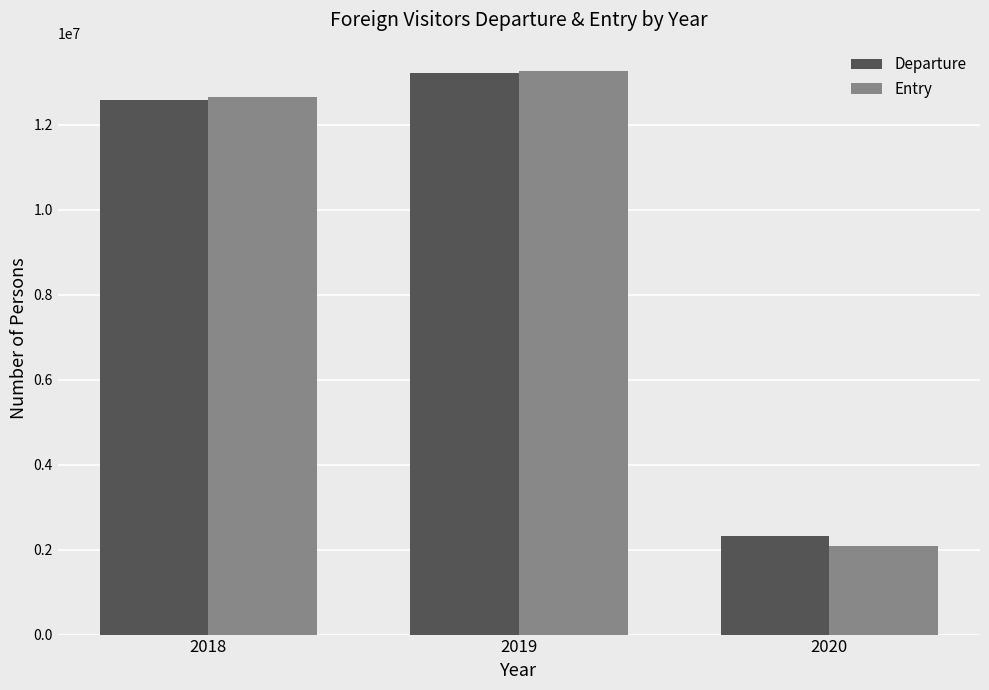

What is the value of the Departure bar at the 3rd from the left?

2319894